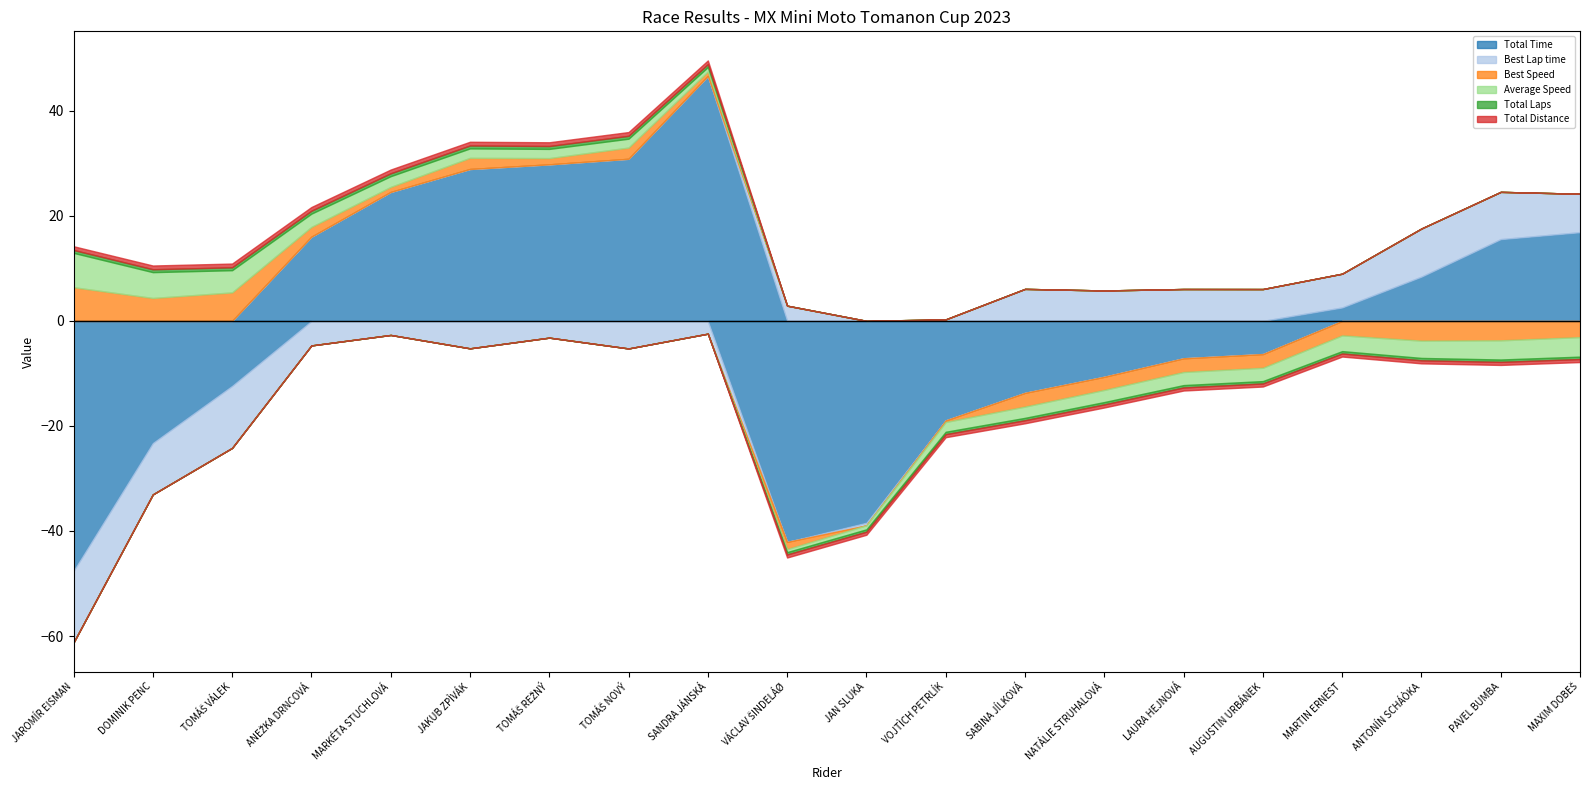

Reading left to right, what are all the values shown in this chart?

Total Time: JAROMÍR EISMAN=690.3	DOMINIK PENC=714.6	TOMÁŠ VÁLEK=725.5	ANEŽKA DRNCOVÁ=753.9	MARKÉTA STUCHLOVÁ=762.4	JAKUB ZPÌVÁK=766.8	TOMÁŠ REŽNÝ=767.7	TOMÁŠ NOVÝ=768.7	SANDRA JÁNSKÁ=784.5	VÁCLAV ŠINDELÁØ=695.8	JAN SLUKA=699.4	VOJTÌCH PETRLÍK=718.9	SABINA JÍLKOVÁ=724.2	NATÁLIE STRUHALOVÁ=727.2	LAURA HEJNOVÁ=730.7	AUGUSTIN URBÁNEK=731.5	MARTIN ERNEST=740.4	ANTONÍN SCHÁÒKA=746.3	PAVEL BUMBA=753.4	MAXIM DOBEŠ=754.7
Best Lap time: JAROMÍR EISMAN=91.7	DOMINIK PENC=95.5	TOMÁŠ VÁLEK=93.5	ANEŽKA DRNCOVÁ=100.6	MARKÉTA STUCHLOVÁ=102.6	JAKUB ZPÌVÁK=100.1	TOMÁŠ REŽNÝ=102.1	TOMÁŠ NOVÝ=100.1	SANDRA JÁNSKÁ=102.9	VÁCLAV ŠINDELÁØ=108.2	JAN SLUKA=104.8	VOJTÌCH PETRLÍK=105.6	SABINA JÍLKOVÁ=111.4	NATÁLIE STRUHALOVÁ=111.1	LAURA HEJNOVÁ=111.4	AUGUSTIN URBÁNEK=111.4	MARTIN ERNEST=111.7	ANTONÍN SCHÁÒKA=114.5	PAVEL BUMBA=114.3	MAXIM DOBEŠ=112.6
Best Speed: JAROMÍR EISMAN=51.1	DOMINIK PENC=49.0	TOMÁŠ VÁLEK=50.1	ANEŽKA DRNCOVÁ=46.5	MARKÉTA STUCHLOVÁ=45.6	JAKUB ZPÌVÁK=46.8	TOMÁŠ REŽNÝ=45.8	TOMÁŠ NOVÝ=46.8	SANDRA JÁNSKÁ=45.5	VÁCLAV ŠINDELÁØ=43.3	JAN SLUKA=44.7	VOJTÌCH PETRLÍK=44.3	SABINA JÍLKOVÁ=42.0	NATÁLIE STRUHALOVÁ=42.1	LAURA HEJNOVÁ=42.0	AUGUSTIN URBÁNEK=42.0	MARTIN ERNEST=41.9	ANTONÍN SCHÁÒKA=40.9	PAVEL BUMBA=40.9	MAXIM DOBEŠ=41.6
Average Speed: JAROMÍR EISMAN=47.5	DOMINIK PENC=45.8	TOMÁŠ VÁLEK=45.2	ANEŽKA DRNCOVÁ=43.5	MARKÉTA STUCHLOVÁ=43.0	JAKUB ZPÌVÁK=42.7	TOMÁŠ REŽNÝ=42.7	TOMÁŠ NOVÝ=42.6	SANDRA JÁNSKÁ=41.8	VÁCLAV ŠINDELÁØ=40.4	JAN SLUKA=40.1	VOJTÌCH PETRLÍK=39.1	SABINA JÍLKOVÁ=38.8	NATÁLIE STRUHALOVÁ=38.6	LAURA HEJNOVÁ=38.4	AUGUSTIN URBÁNEK=38.4	MARTIN ERNEST=37.9	ANTONÍN SCHÁÒKA=37.6	PAVEL BUMBA=37.3	MAXIM DOBEŠ=37.2
Total Laps: JAROMÍR EISMAN=7.0	DOMINIK PENC=7.0	TOMÁŠ VÁLEK=7.0	ANEŽKA DRNCOVÁ=7.0	MARKÉTA STUCHLOVÁ=7.0	JAKUB ZPÌVÁK=7.0	TOMÁŠ REŽNÝ=7.0	TOMÁŠ NOVÝ=7.0	SANDRA JÁNSKÁ=7.0	VÁCLAV ŠINDELÁØ=6.0	JAN SLUKA=6.0	VOJTÌCH PETRLÍK=6.0	SABINA JÍLKOVÁ=6.0	NATÁLIE STRUHALOVÁ=6.0	LAURA HEJNOVÁ=6.0	AUGUSTIN URBÁNEK=6.0	MARTIN ERNEST=6.0	ANTONÍN SCHÁÒKA=6.0	PAVEL BUMBA=6.0	MAXIM DOBEŠ=6.0
Total Distance: JAROMÍR EISMAN=9.1	DOMINIK PENC=9.1	TOMÁŠ VÁLEK=9.1	ANEŽKA DRNCOVÁ=9.1	MARKÉTA STUCHLOVÁ=9.1	JAKUB ZPÌVÁK=9.1	TOMÁŠ REŽNÝ=9.1	TOMÁŠ NOVÝ=9.1	SANDRA JÁNSKÁ=9.1	VÁCLAV ŠINDELÁØ=7.8	JAN SLUKA=7.8	VOJTÌCH PETRLÍK=7.8	SABINA JÍLKOVÁ=7.8	NATÁLIE STRUHALOVÁ=7.8	LAURA HEJNOVÁ=7.8	AUGUSTIN URBÁNEK=7.8	MARTIN ERNEST=7.8	ANTONÍN SCHÁÒKA=7.8	PAVEL BUMBA=7.8	MAXIM DOBEŠ=7.8